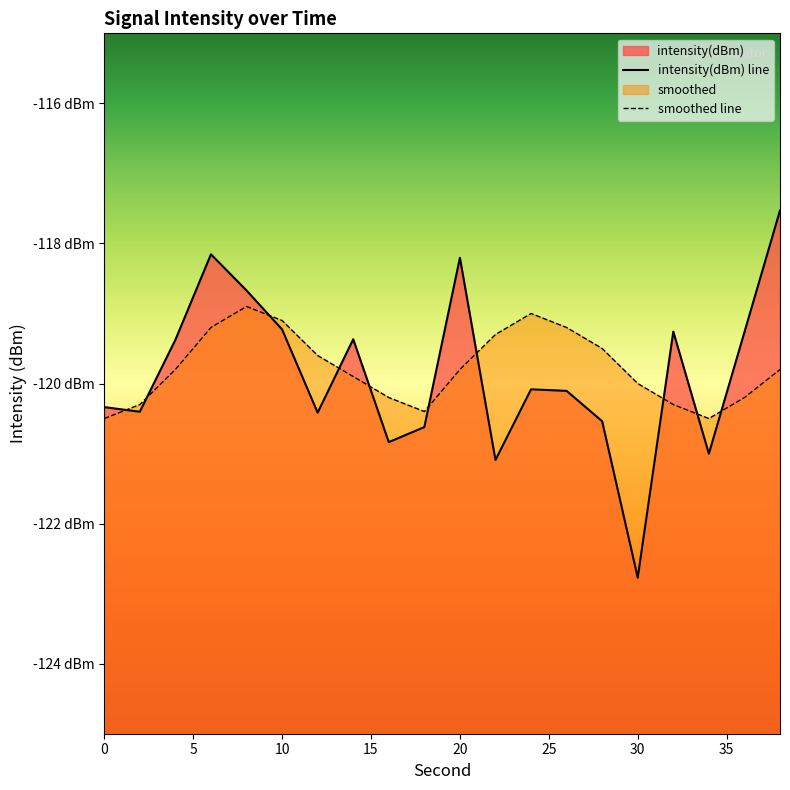

What is the difference between the maximum and minimum values in the intensity(dBm) series?

5.2